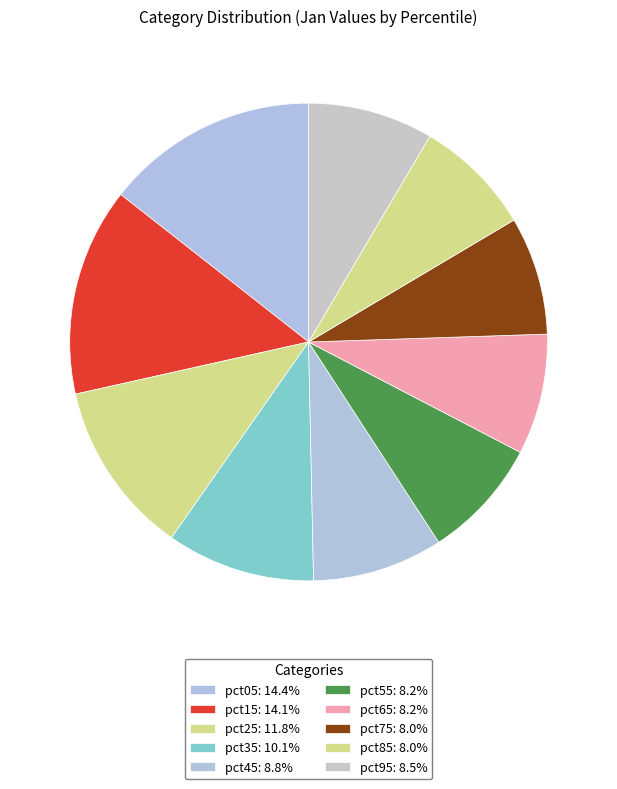

Which category has the smallest portion of the pie?

pct85